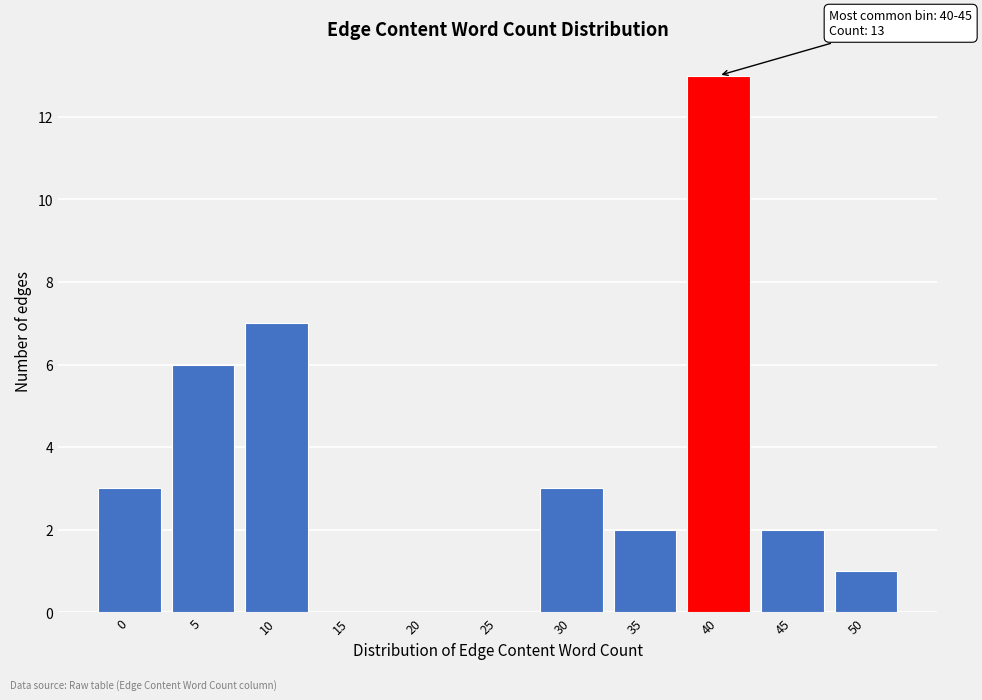

Reading right to left, list all the values displayed in this chart.

50=1	45=2	40=13	35=2	30=3	25=0	20=0	15=0	10=7	5=6	0=3